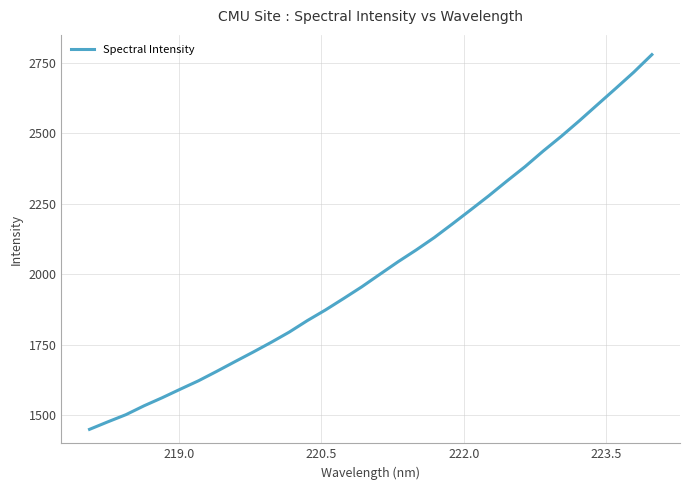

How many series are shown in this chart?

1